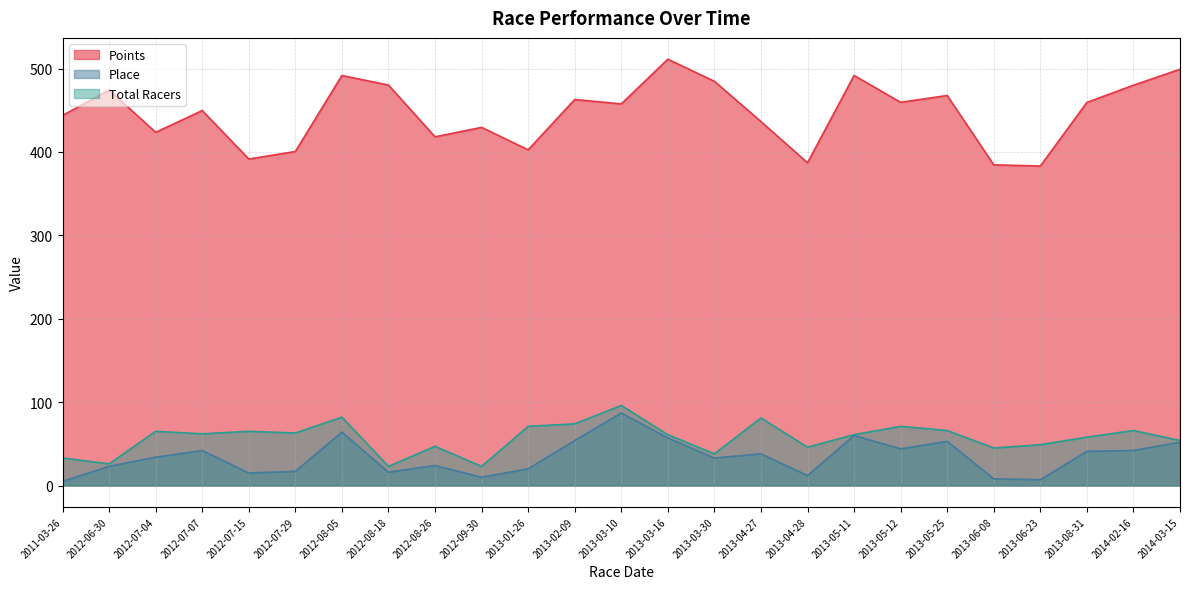

List the labels in order of Place value, smallest first.

2011-03-26, 2013-06-23, 2013-06-08, 2012-09-30, 2013-04-28, 2012-07-15, 2012-08-18, 2012-07-29, 2013-01-26, 2012-06-30, 2012-08-26, 2013-03-30, 2012-07-04, 2013-04-27, 2013-08-31, 2012-07-07, 2014-02-16, 2013-05-12, 2014-03-15, 2013-05-25, 2013-02-09, 2013-03-16, 2013-05-11, 2012-08-05, 2013-03-10